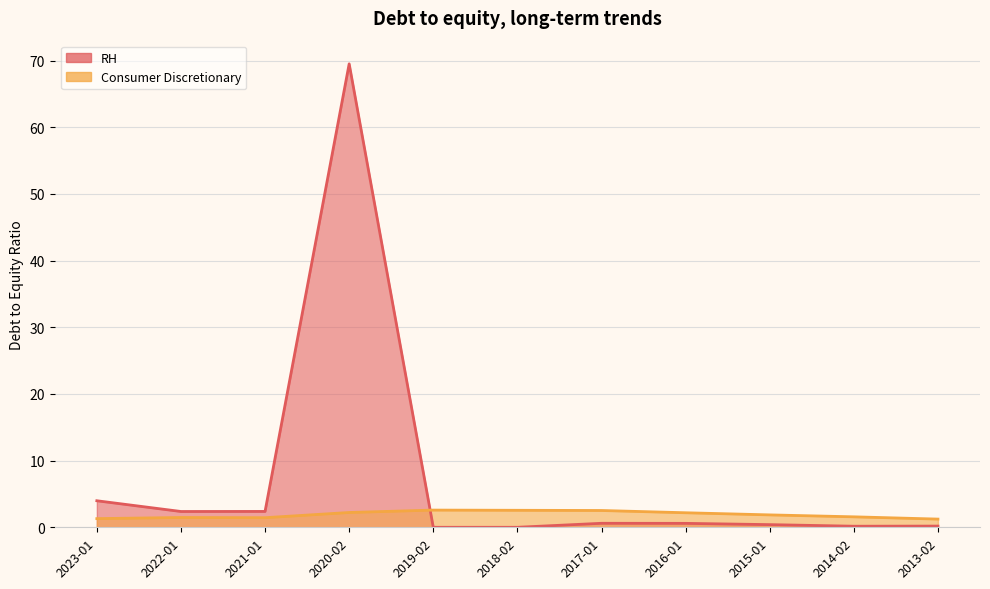

What are all the series names shown in the legend?

RH, Consumer Discretionary